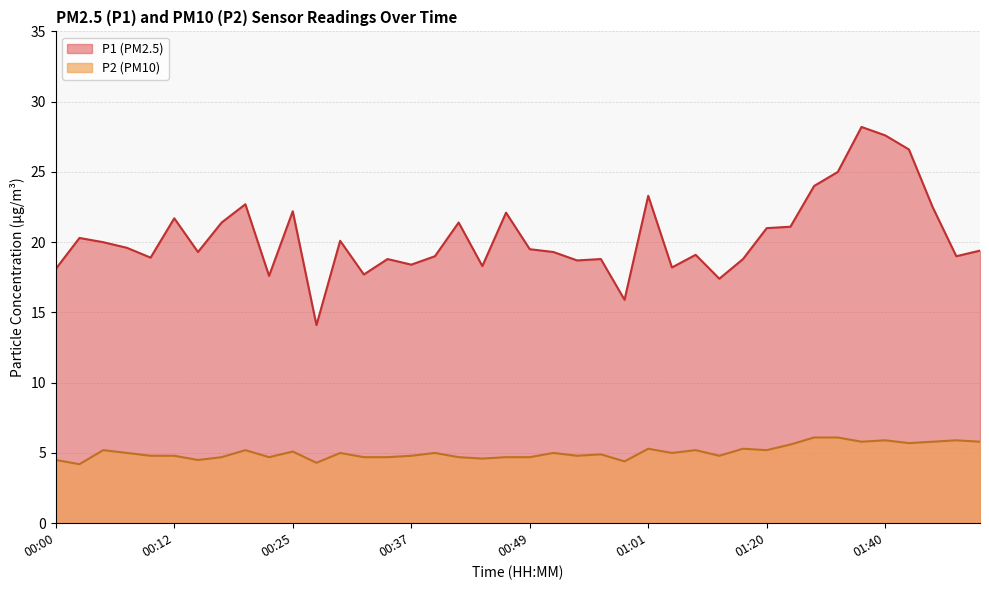

Reading right to left, transcribe all the data shown in this chart.

P1: 19.4	19.0	22.5	26.6	27.6	28.2	25.0	24.0	21.1	21.0	18.8	17.4	19.1	18.2	23.3	15.9	18.8	18.7	19.3	19.5	22.1	18.3	21.4	19.0	18.4	18.8	17.7	20.1	14.1	22.2	17.6	22.7	21.4	19.3	21.7	18.9	19.6	20.0	20.3	18.1
P2: 5.8	5.9	5.8	5.7	5.9	5.8	6.1	6.1	5.6	5.2	5.3	4.8	5.2	5.0	5.3	4.4	4.9	4.8	5.0	4.7	4.7	4.6	4.7	5.0	4.8	4.7	4.7	5.0	4.3	5.1	4.7	5.2	4.7	4.5	4.8	4.8	5.0	5.2	4.2	4.5